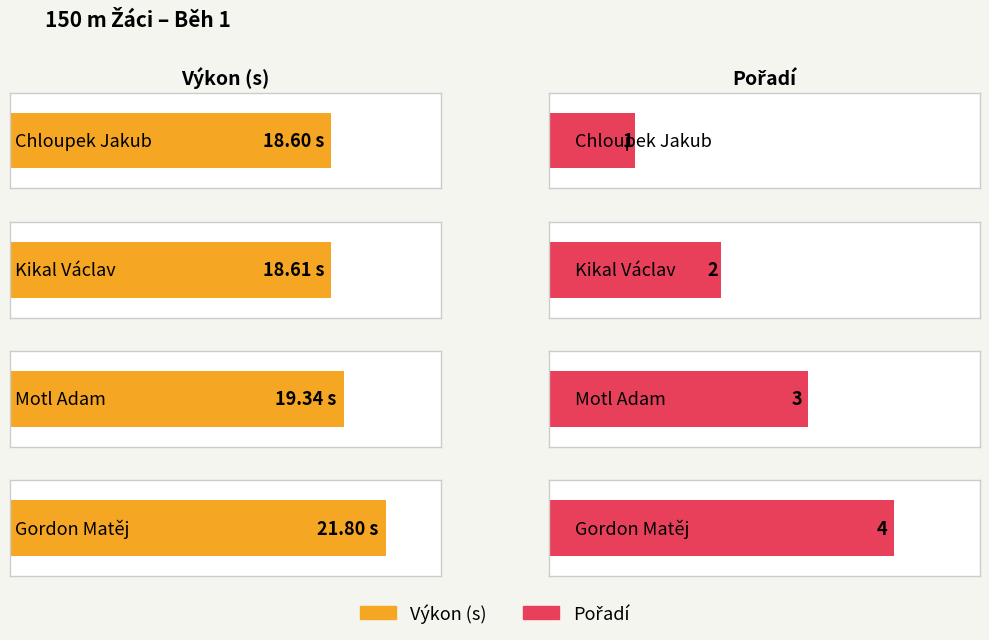

Which label corresponds to the largest value in the chart?

Gordon Matěj